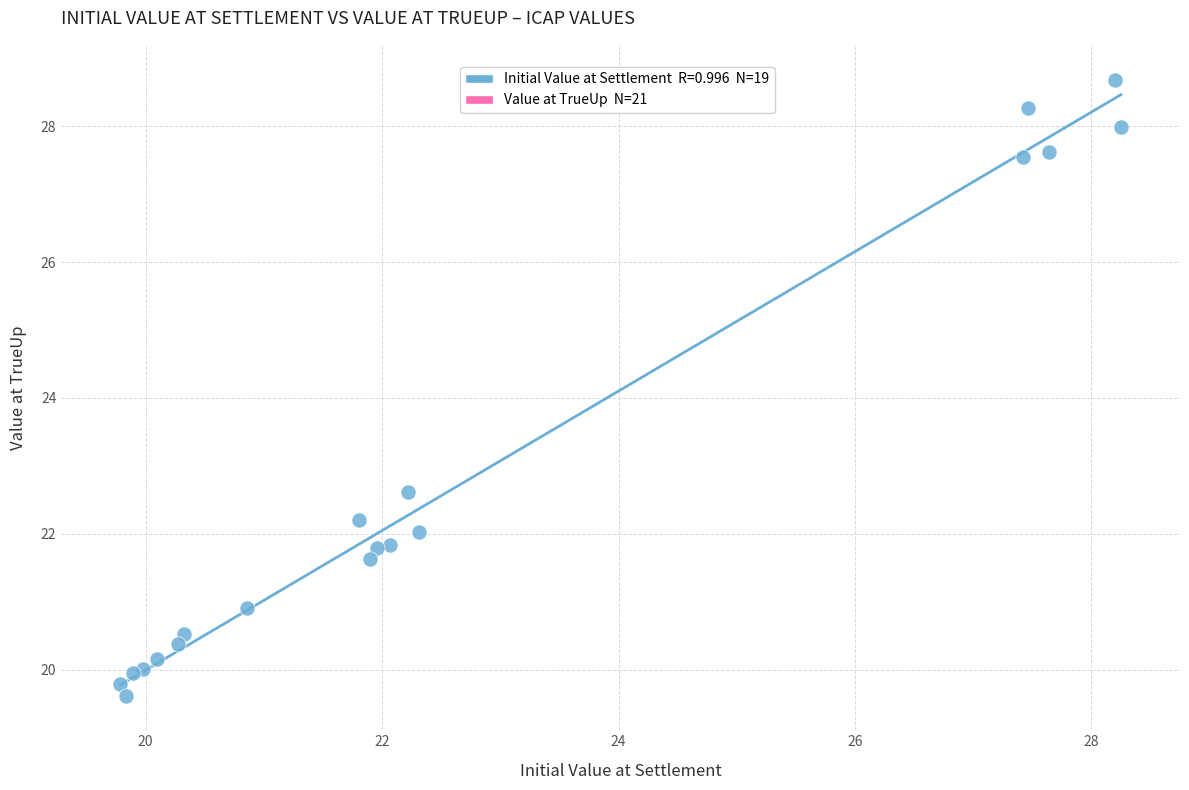

What Y value in the scatter plot is closest to 24?

22.6